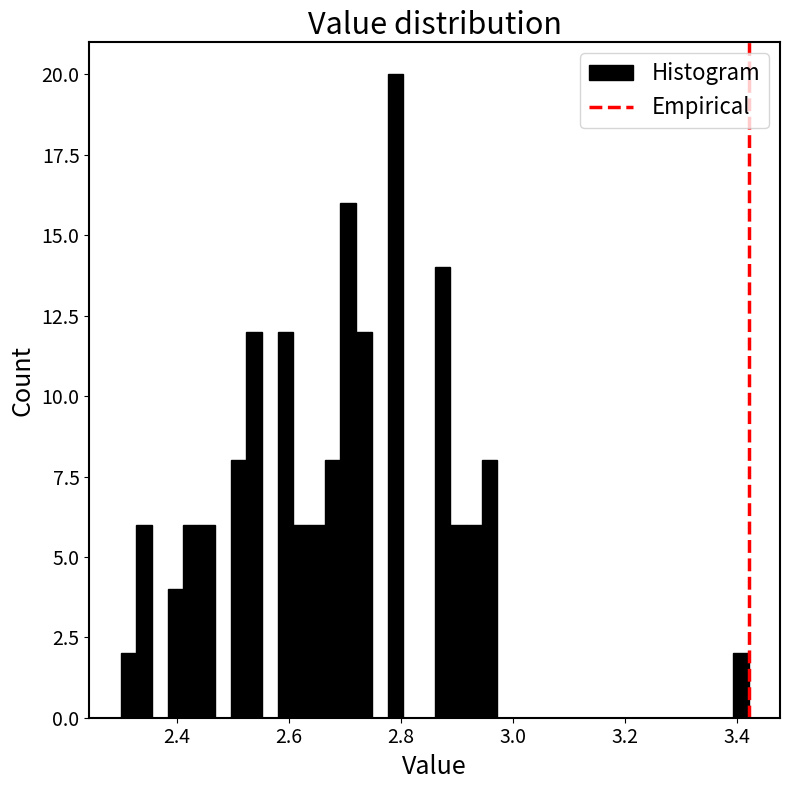

Read against the x-axis, roughly where is the centre of the tallest bar?

2.80